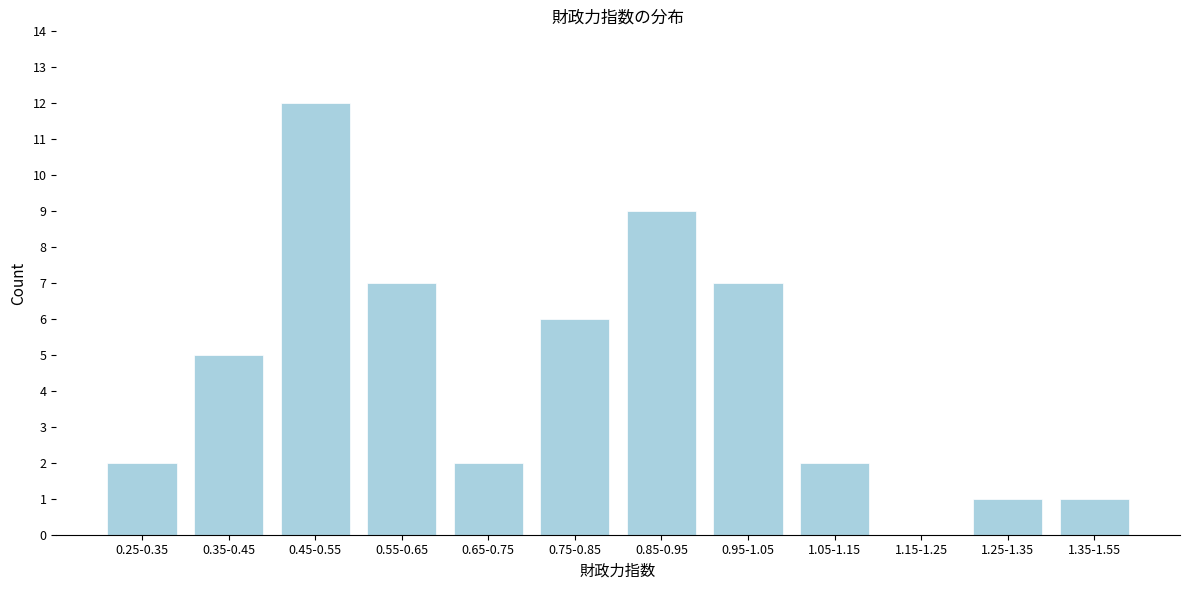

Reading left to right, transcribe all the data shown in this chart.

0.25-0.35=2	0.35-0.45=5	0.45-0.55=12	0.55-0.65=7	0.65-0.75=2	0.75-0.85=6	0.85-0.95=9	0.95-1.05=7	1.05-1.15=2	1.15-1.25=0	1.25-1.35=1	1.35-1.55=1